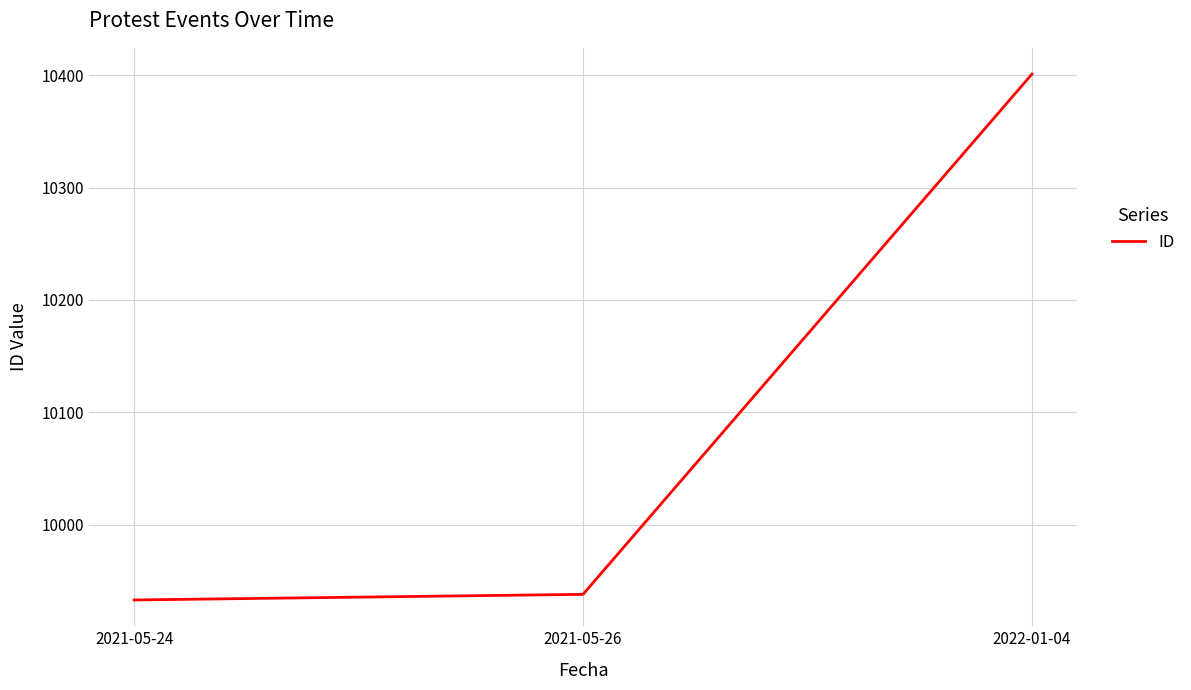

True or false: the data shows 9933 at 2021-05-24.

True